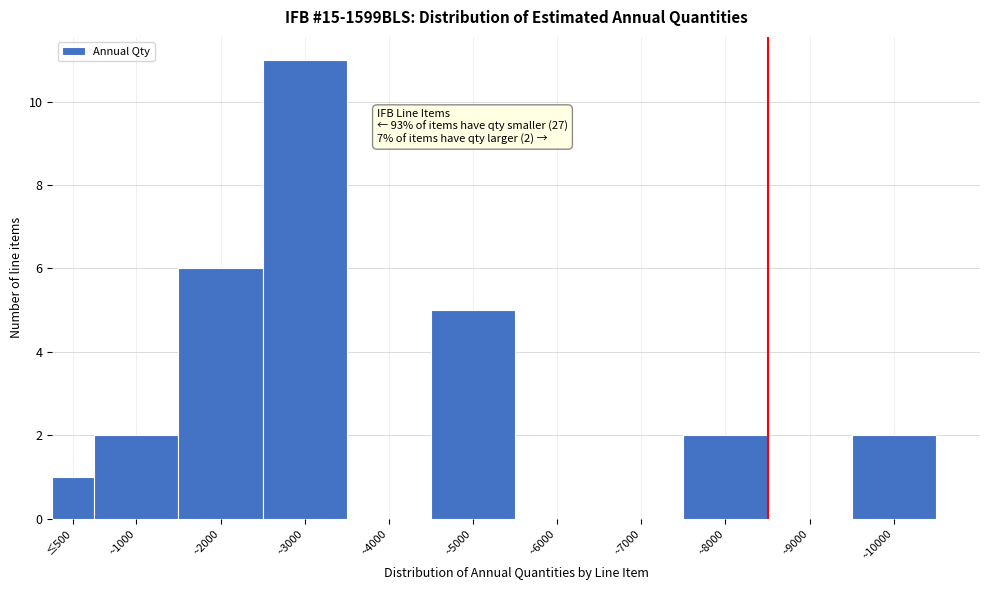

Reading right to left, extract all data points from this chart.

~10000=2	~9000=0	~8000=2	~7000=0	~6000=0	~5000=5	~4000=0	~3000=11	~2000=6	~1000=2	≤500=1